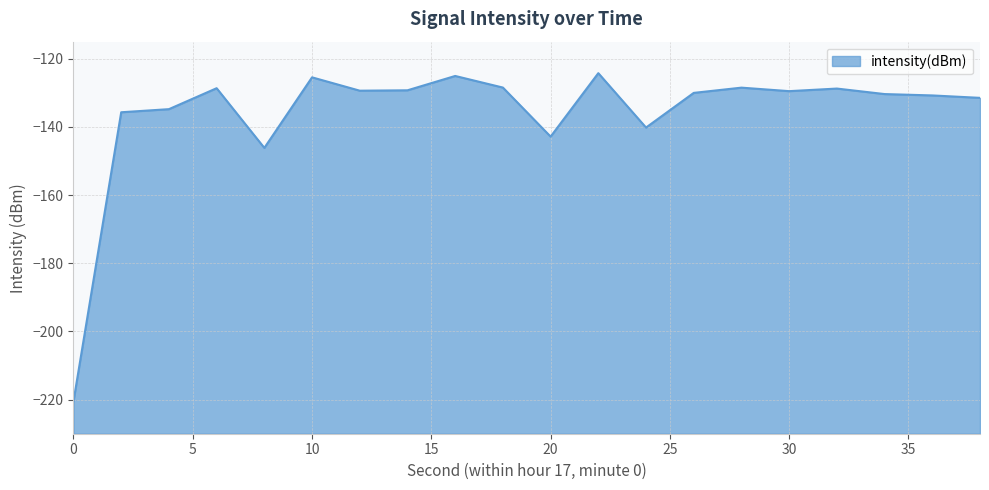

Rank the categories by value from highest to lowest.

22, 16, 10, 18, 28, 6, 32, 14, 12, 30, 26, 34, 36, 38, 4, 2, 24, 20, 8, 0